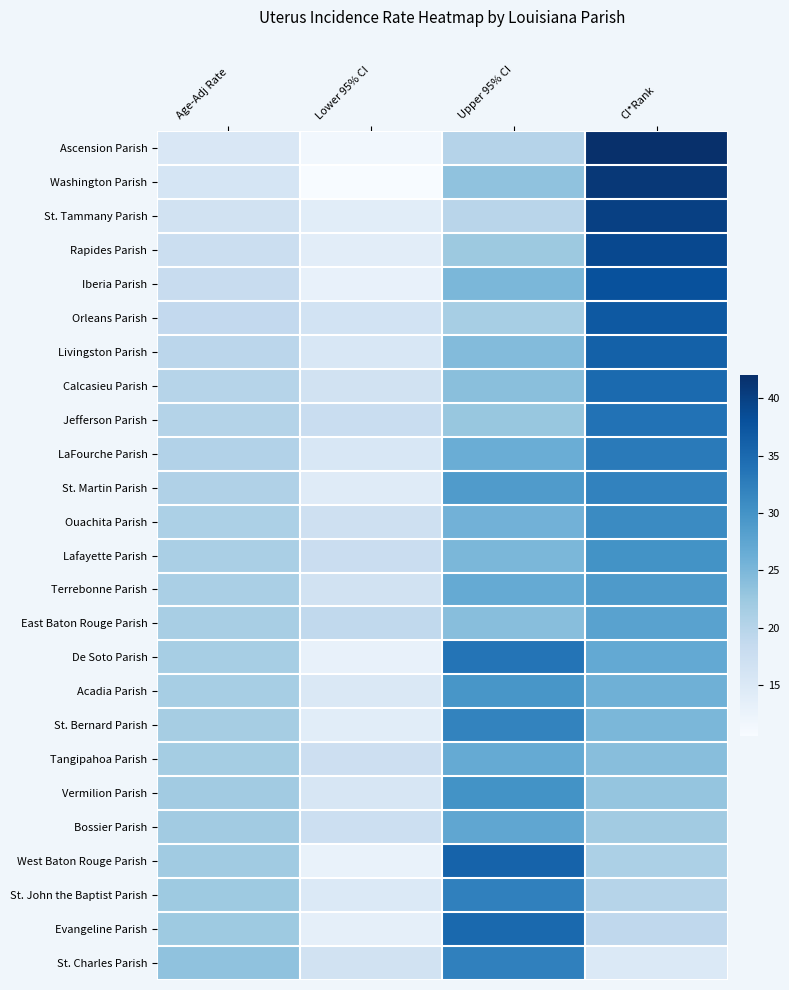

Reading left to right, extract all data points from this chart.

Ascension Parish: Age-Adj Rate=15.3	Lower 95% CI=11.5	Upper 95% CI=20.1	CI*Rank=42.0
Washington Parish: Age-Adj Rate=15.9	Lower 95% CI=10.6	Upper 95% CI=23.4	CI*Rank=41.0
St. Tammany Parish: Age-Adj Rate=16.7	Lower 95% CI=14.0	Upper 95% CI=19.7	CI*Rank=40.0
Rapides Parish: Age-Adj Rate=17.7	Lower 95% CI=13.8	Upper 95% CI=22.4	CI*Rank=39.0
Iberia Parish: Age-Adj Rate=18.2	Lower 95% CI=13.0	Upper 95% CI=25.0	CI*Rank=38.0
Orleans Parish: Age-Adj Rate=18.7	Lower 95% CI=16.4	Upper 95% CI=21.4	CI*Rank=37.0
Livingston Parish: Age-Adj Rate=19.5	Lower 95% CI=15.5	Upper 95% CI=24.4	CI*Rank=36.0
Calcasieu Parish: Age-Adj Rate=20.0	Lower 95% CI=16.5	Upper 95% CI=23.9	CI*Rank=35.0
Jefferson Parish: Age-Adj Rate=20.2	Lower 95% CI=17.9	Upper 95% CI=22.8	CI*Rank=34.0
LaFourche Parish: Age-Adj Rate=20.4	Lower 95% CI=15.5	Upper 95% CI=26.4	CI*Rank=33.0
St. Martin Parish: Age-Adj Rate=20.6	Lower 95% CI=14.4	Upper 95% CI=28.8	CI*Rank=32.0
Ouachita Parish: Age-Adj Rate=21.0	Lower 95% CI=17.0	Upper 95% CI=25.7	CI*Rank=31.0
Lafayette Parish: Age-Adj Rate=21.2	Lower 95% CI=17.8	Upper 95% CI=25.0	CI*Rank=30.0
Terrebonne Parish: Age-Adj Rate=21.2	Lower 95% CI=16.6	Upper 95% CI=26.9	CI*Rank=29.0
East Baton Rouge Parish: Age-Adj Rate=21.3	Lower 95% CI=18.9	Upper 95% CI=24.0	CI*Rank=28.0
De Soto Parish: Age-Adj Rate=21.4	Lower 95% CI=12.9	Upper 95% CI=33.7	CI*Rank=27.0
Acadia Parish: Age-Adj Rate=21.4	Lower 95% CI=15.1	Upper 95% CI=29.6	CI*Rank=26.0
St. Bernard Parish: Age-Adj Rate=21.6	Lower 95% CI=14.0	Upper 95% CI=31.9	CI*Rank=25.0
Tangipahoa Parish: Age-Adj Rate=21.7	Lower 95% CI=17.3	Upper 95% CI=26.9	CI*Rank=24.0
Vermilion Parish: Age-Adj Rate=22.0	Lower 95% CI=15.7	Upper 95% CI=30.0	CI*Rank=23.0
Bossier Parish: Age-Adj Rate=22.0	Lower 95% CI=17.4	Upper 95% CI=27.4	CI*Rank=22.0
West Baton Rouge Parish: Age-Adj Rate=22.1	Lower 95% CI=12.8	Upper 95% CI=35.8	CI*Rank=21.0
St. John the Baptist Parish: Age-Adj Rate=22.3	Lower 95% CI=14.9	Upper 95% CI=32.2	CI*Rank=20.0
Evangeline Parish: Age-Adj Rate=22.3	Lower 95% CI=13.3	Upper 95% CI=35.1	CI*Rank=19.0
St. Charles Parish: Age-Adj Rate=23.4	Lower 95% CI=16.5	Upper 95% CI=32.2	CI*Rank=15.0